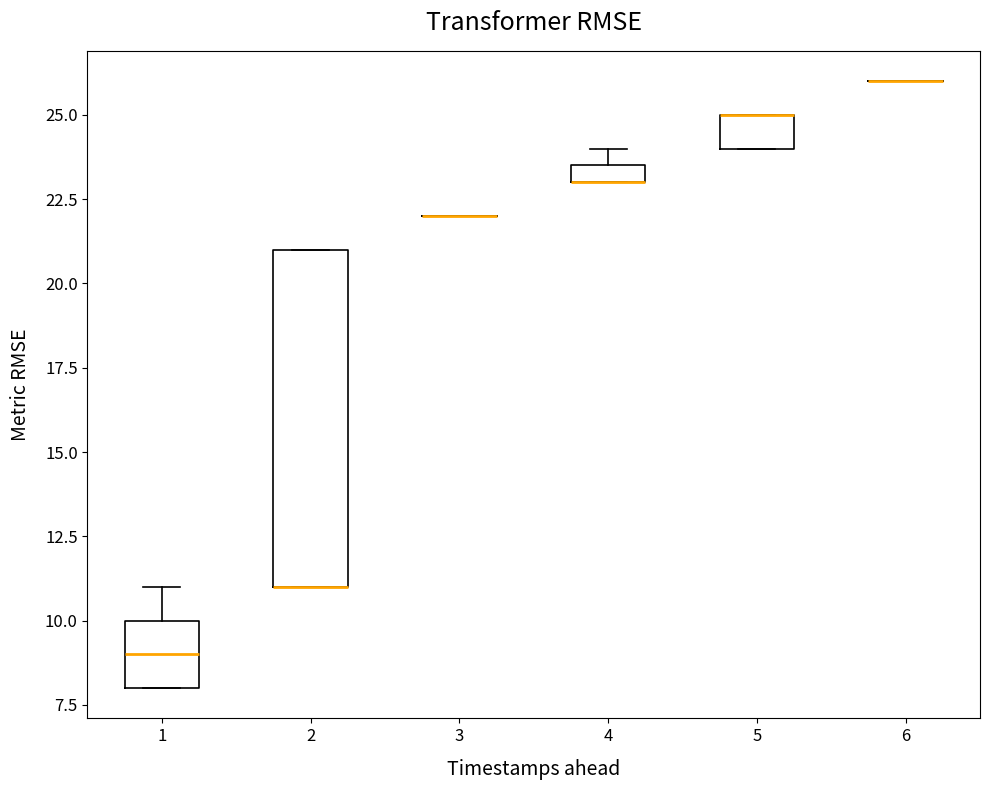

Where is the lower edge of the box at x = 4 on the y-axis? The values are not printed on the chart, so give them approximately, as read against the axis.

23.0